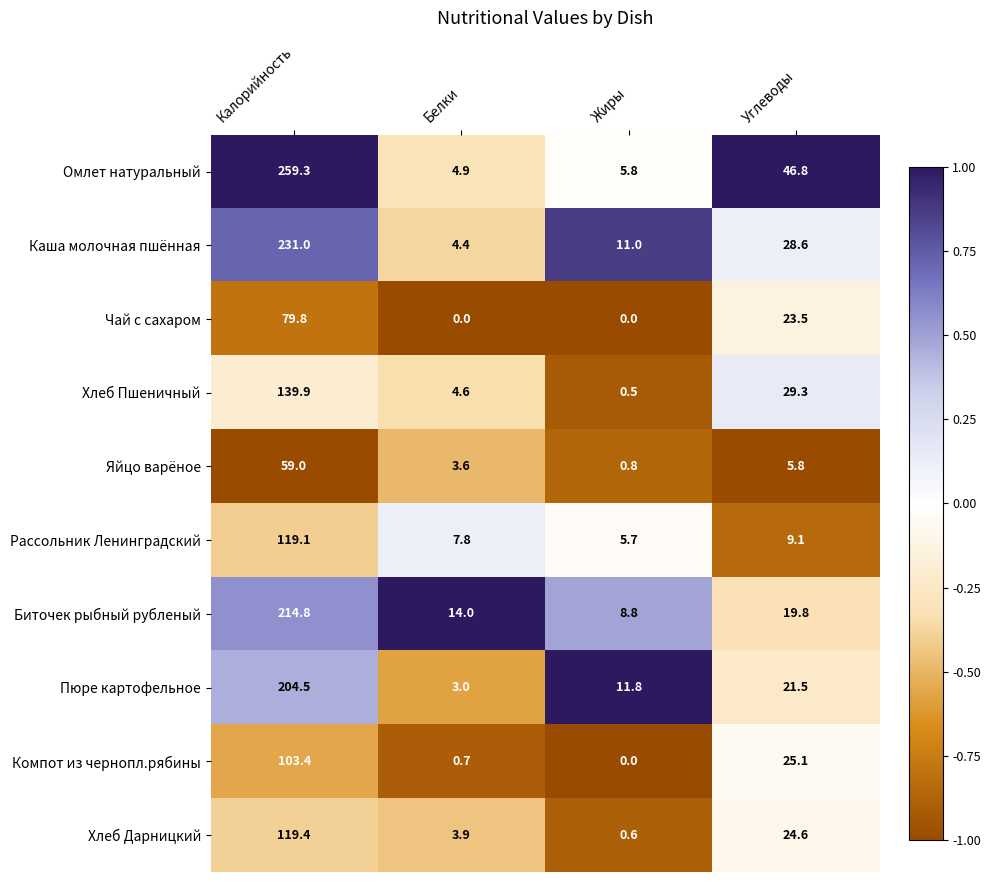

What is the difference between the Омлет натуральный values at Жиры and Калорийность?

253.5